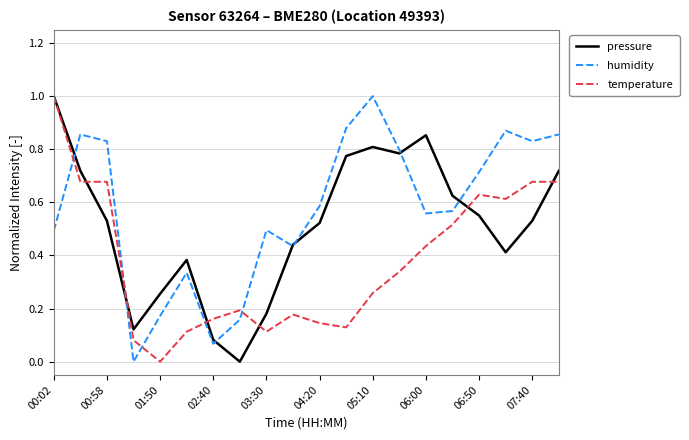

What is the maximum value shown in the chart?

1.0